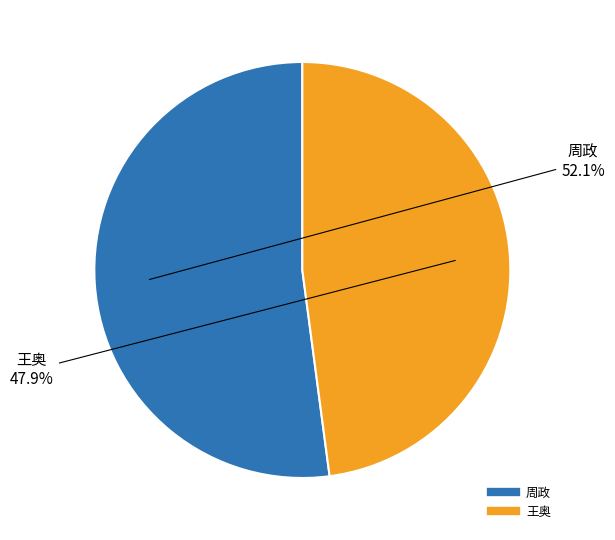

To the nearest percent, what portion does 周政 represent?

52%